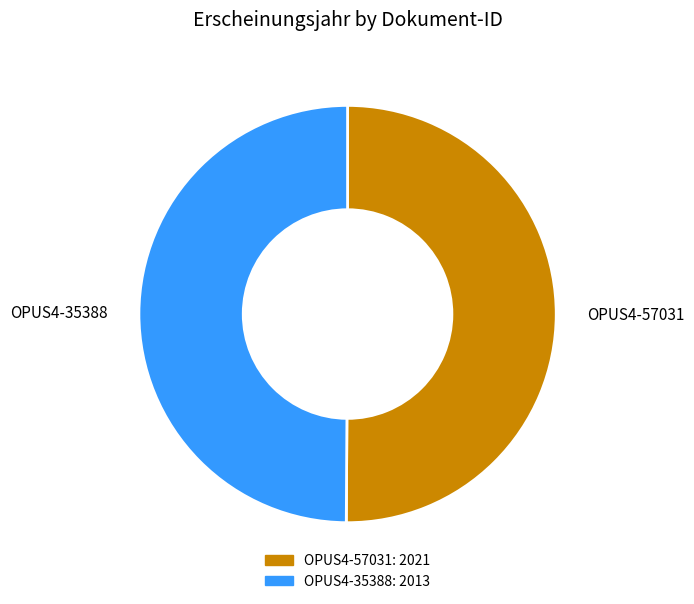

True or false: OPUS4-57031 accounts for 50% of the total.

True